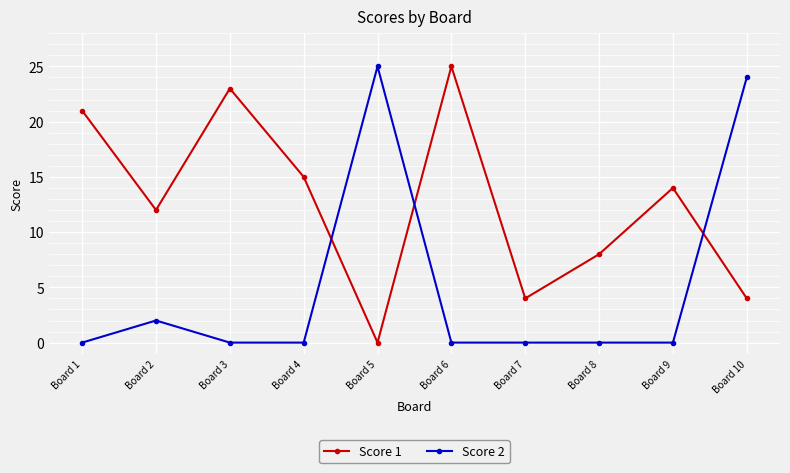

What is the difference between the highest and lowest values at Board 3?

23